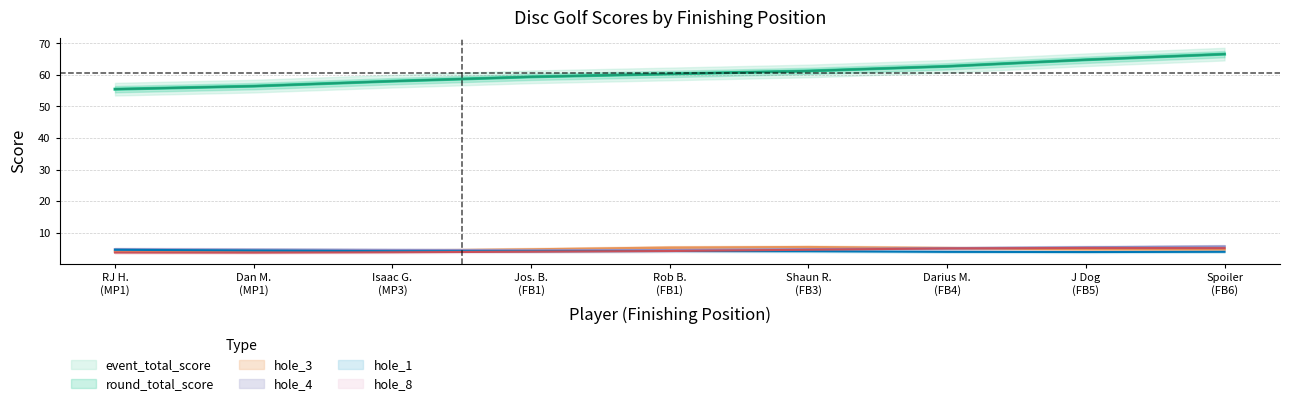

What is the sum of all hole_8 values?

39